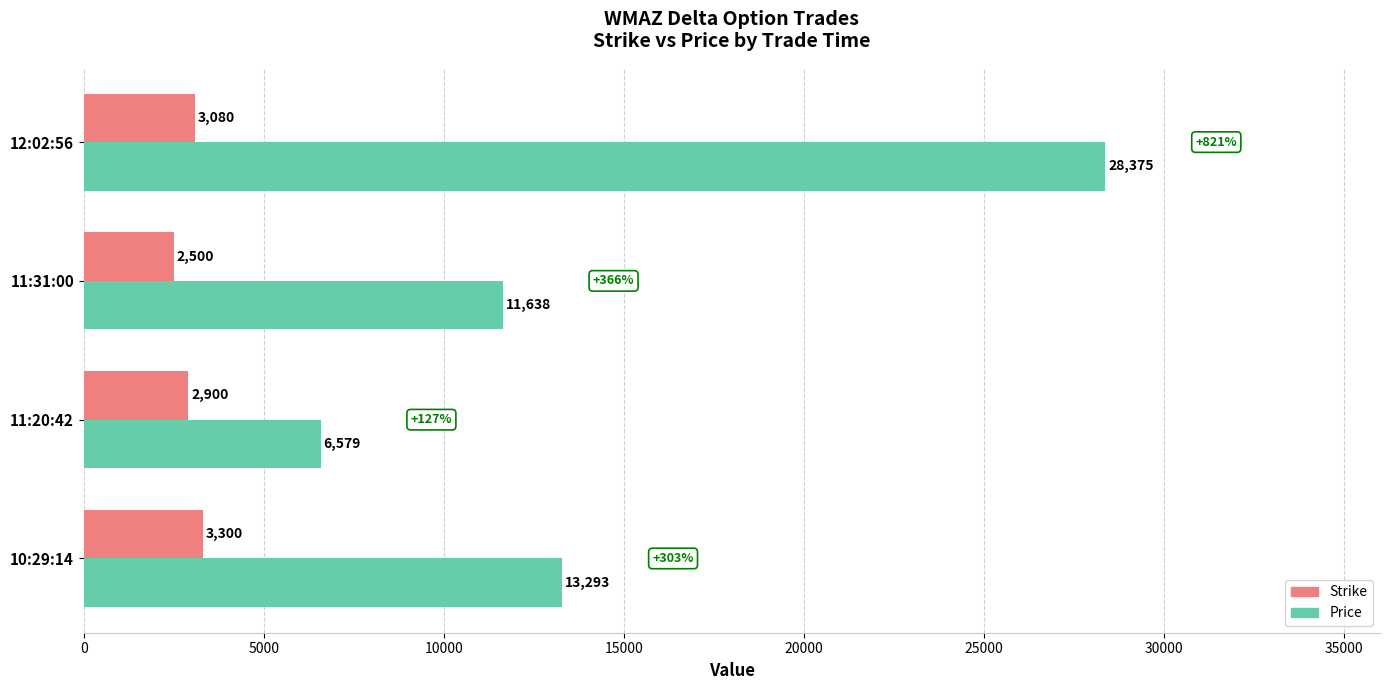

What is the average value of the Strike series?

2945